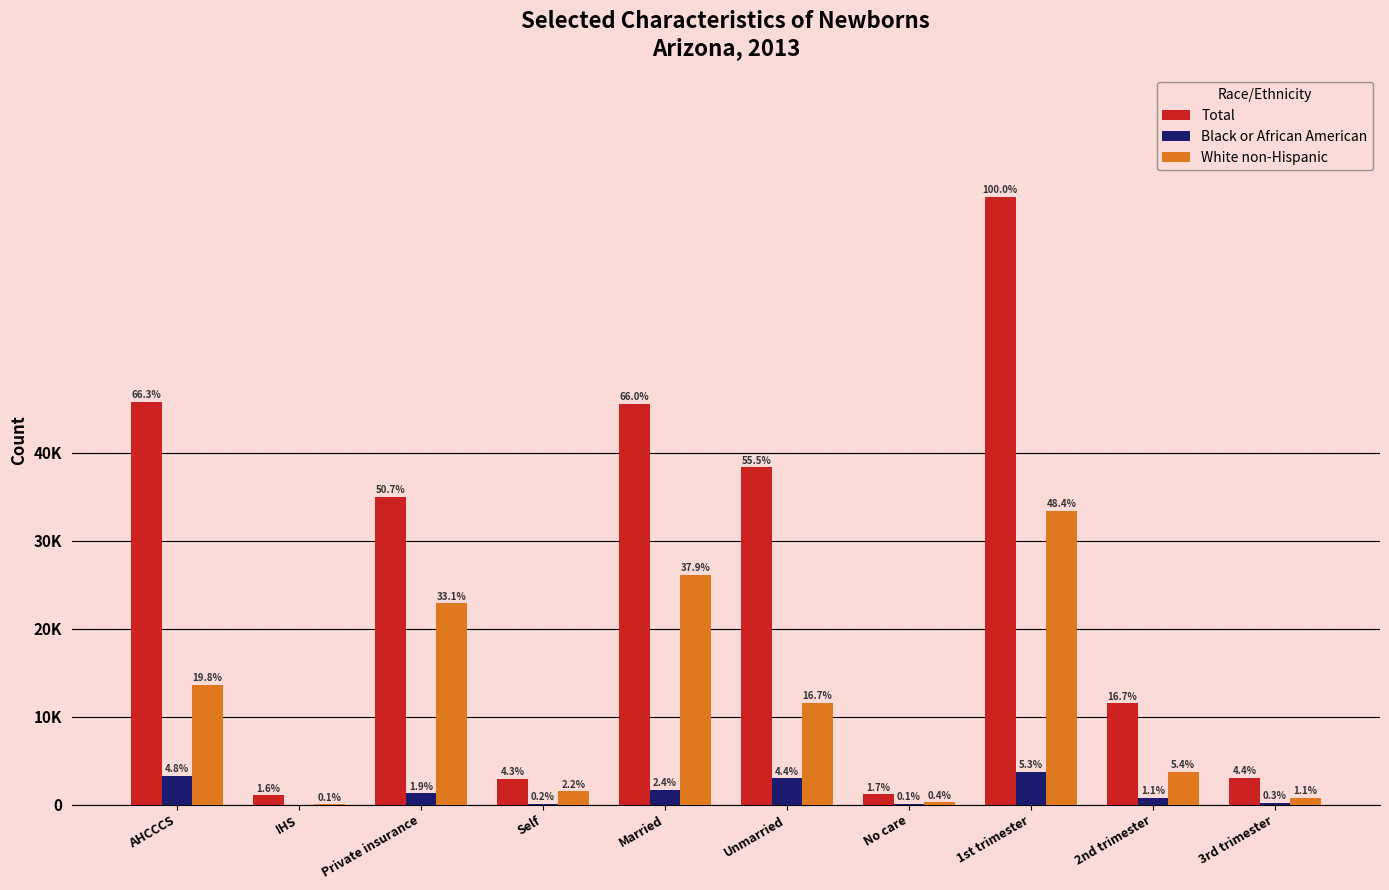

What is the difference between the highest and lowest values at IHS?

1080